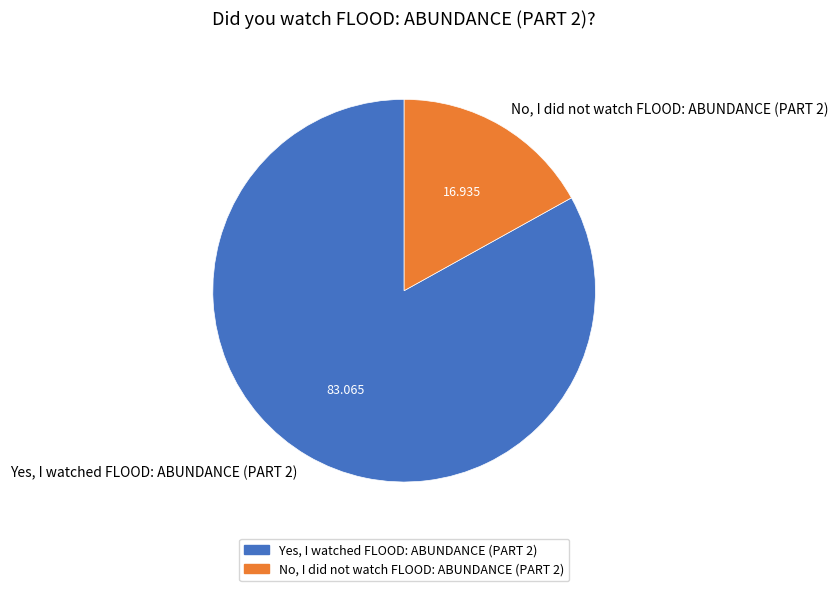

What is the smallest slice in the pie chart?

No, I did not watch FLOOD: ABUNDANCE (PART 2)